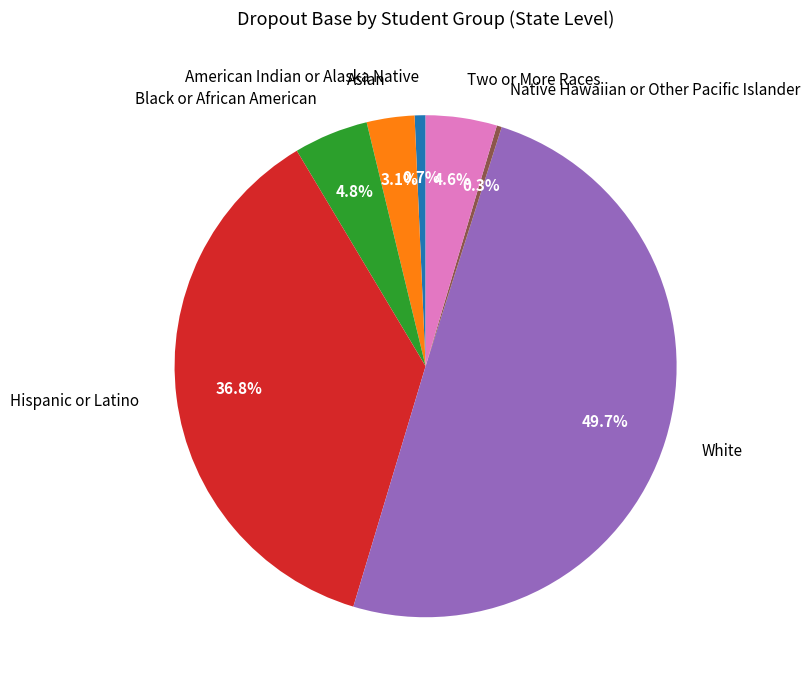

To the nearest percent, what is the average slice percentage?

14%